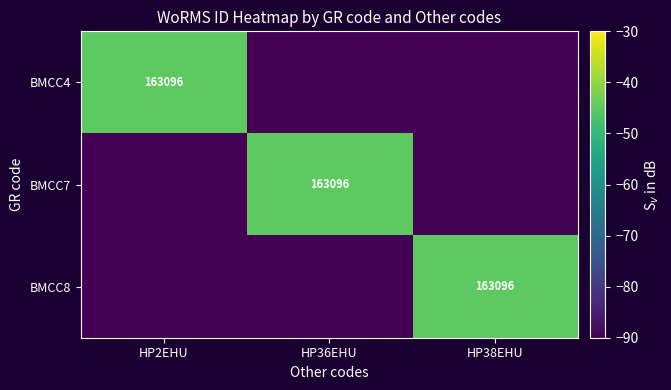

Rank the categories by BMCC7 value from highest to lowest.

HP36EHU, HP2EHU, HP38EHU